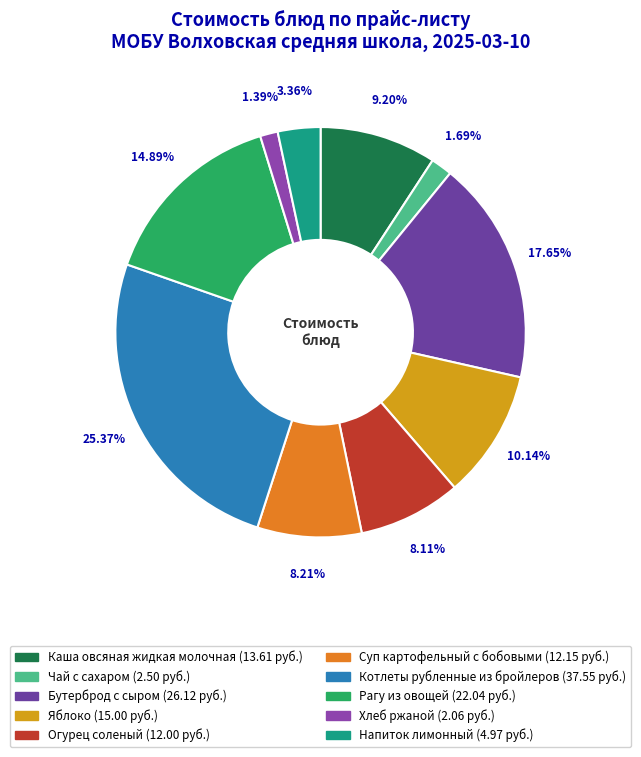

What is the largest slice in the pie chart?

Котлеты рубленные из бройлеров